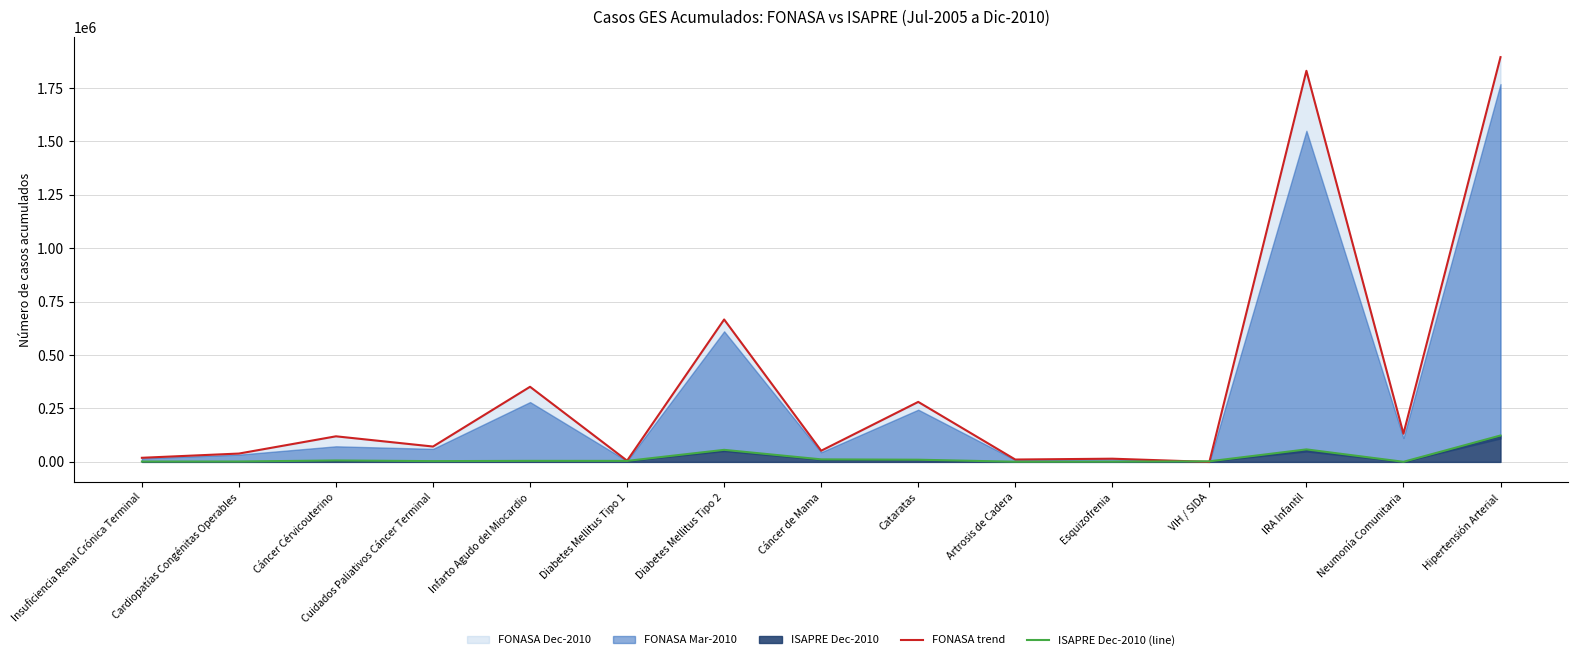

What is the maximum value for ISAPRE Dec-2010 (line)?

123587